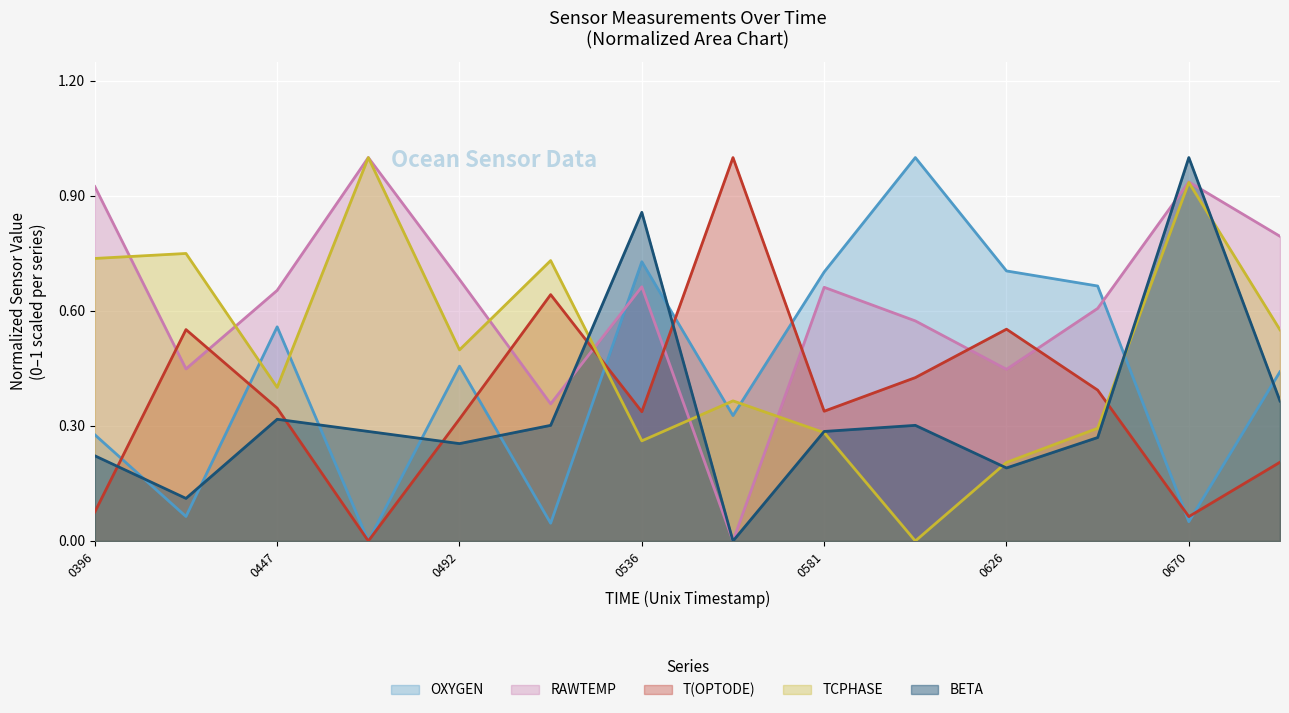

True or false: TCPHASE has a value of 0.4 at 0626.

False